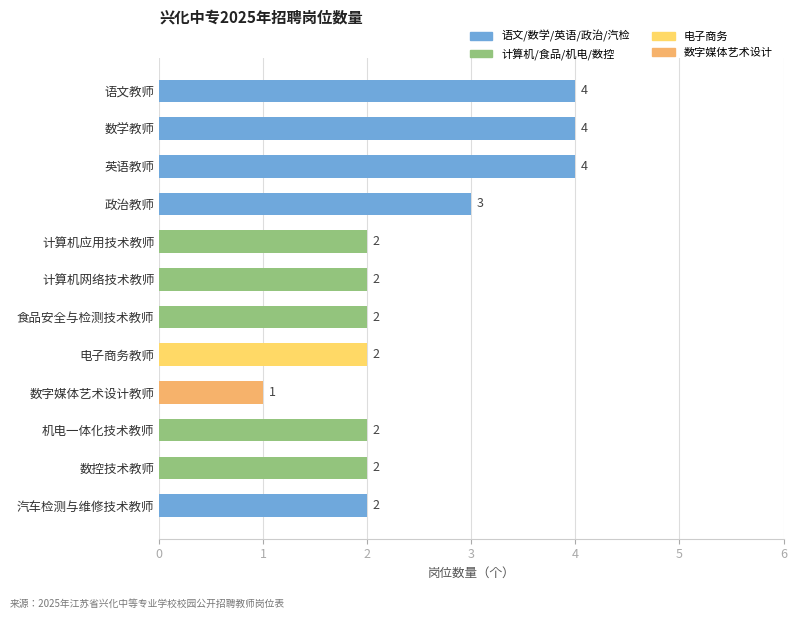

The chart shows a value of 3 at 政治教师. True or false?

True